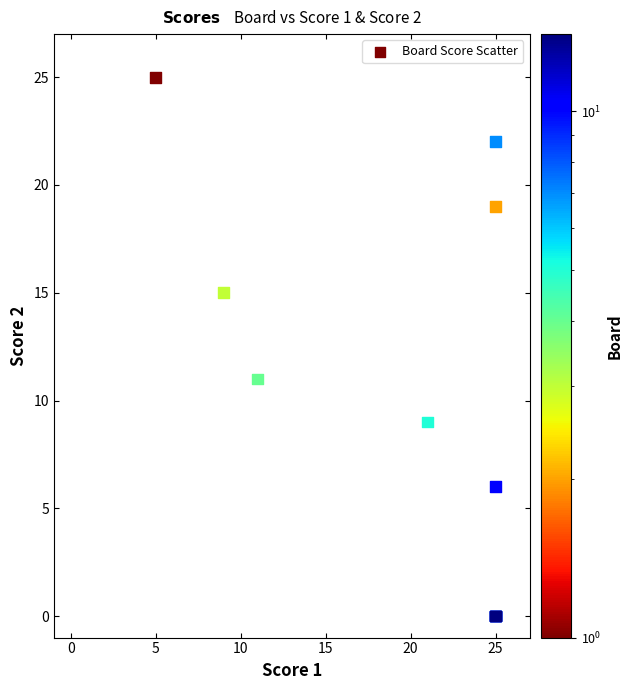

What Y value in the scatter plot is closest to 12?

11